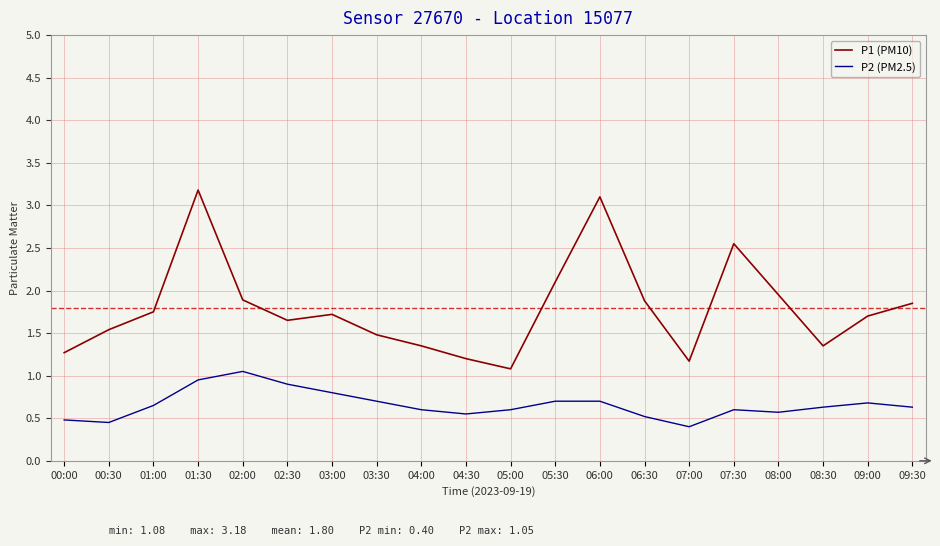

Which series has the largest range (max minus min)?

P1 (PM10)